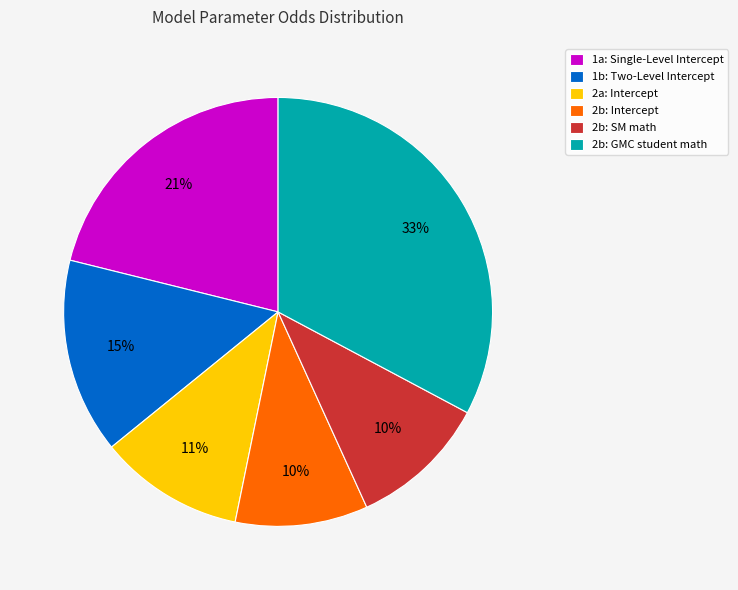

Between 2b: GMC student math and 1b: Two-Level Intercept, which is larger?

2b: GMC student math